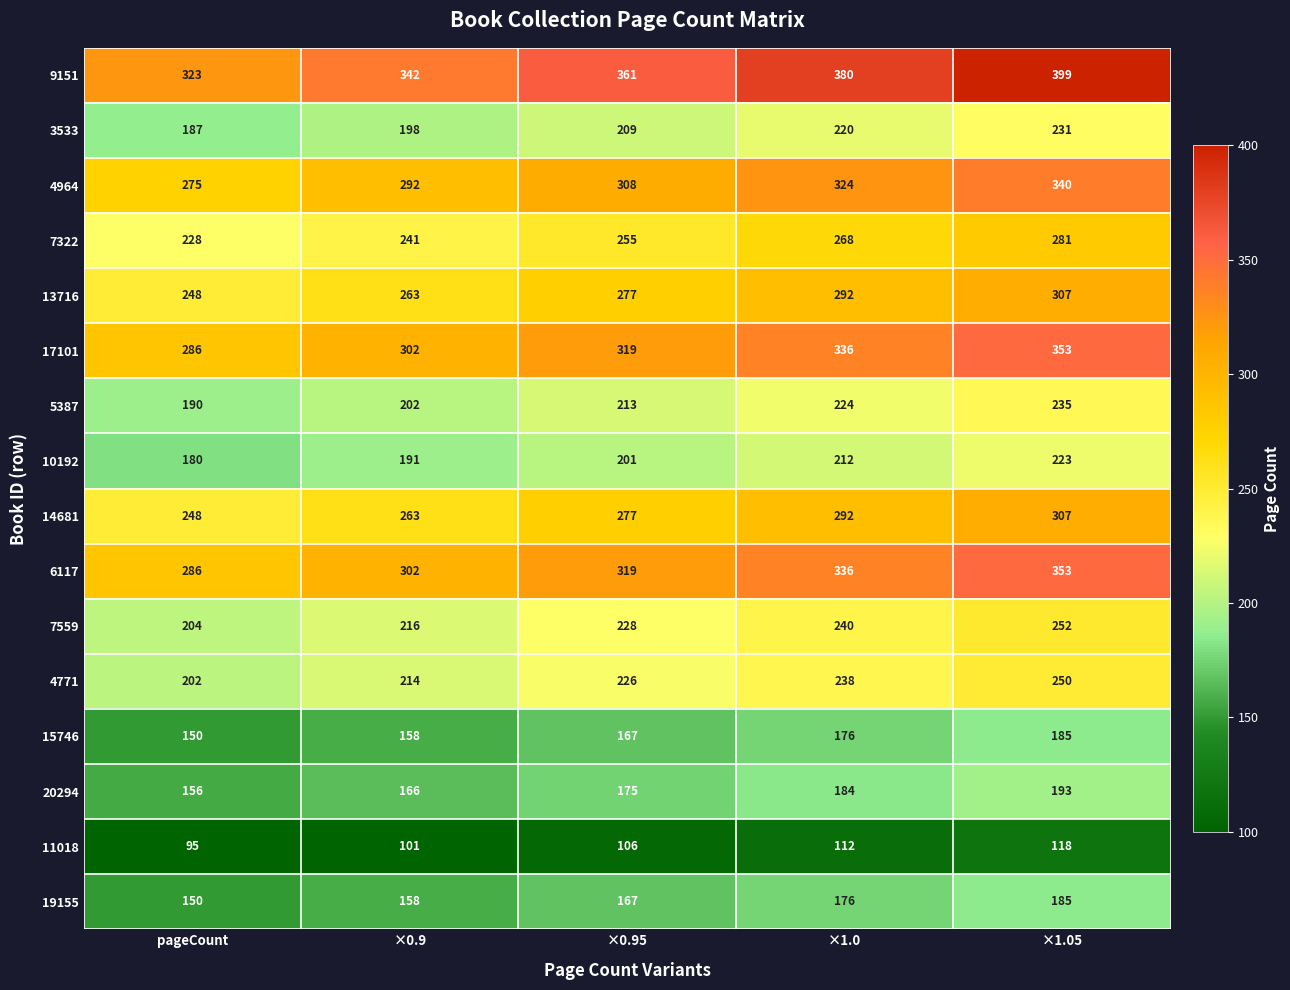

What is the average value of the 14681 series?

277